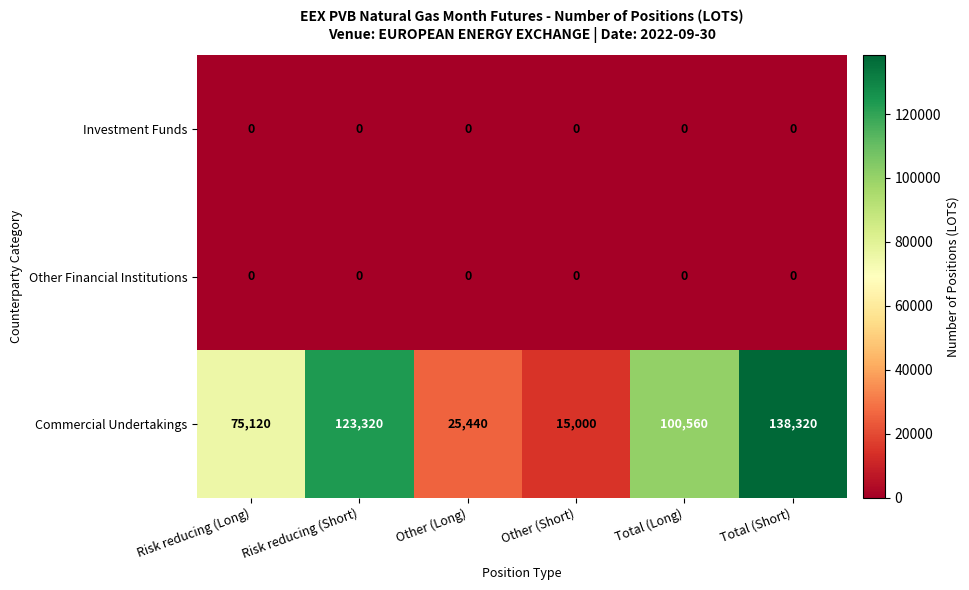

Reading left to right, what are all the values shown in this chart?

Investment Funds: Risk reducing (Long)=0	Risk reducing (Short)=0	Other (Long)=0	Other (Short)=0	Total (Long)=0	Total (Short)=0
Other Financial Institutions: Risk reducing (Long)=0	Risk reducing (Short)=0	Other (Long)=0	Other (Short)=0	Total (Long)=0	Total (Short)=0
Commercial Undertakings: Risk reducing (Long)=75120	Risk reducing (Short)=123320	Other (Long)=25440	Other (Short)=15000	Total (Long)=100560	Total (Short)=138320